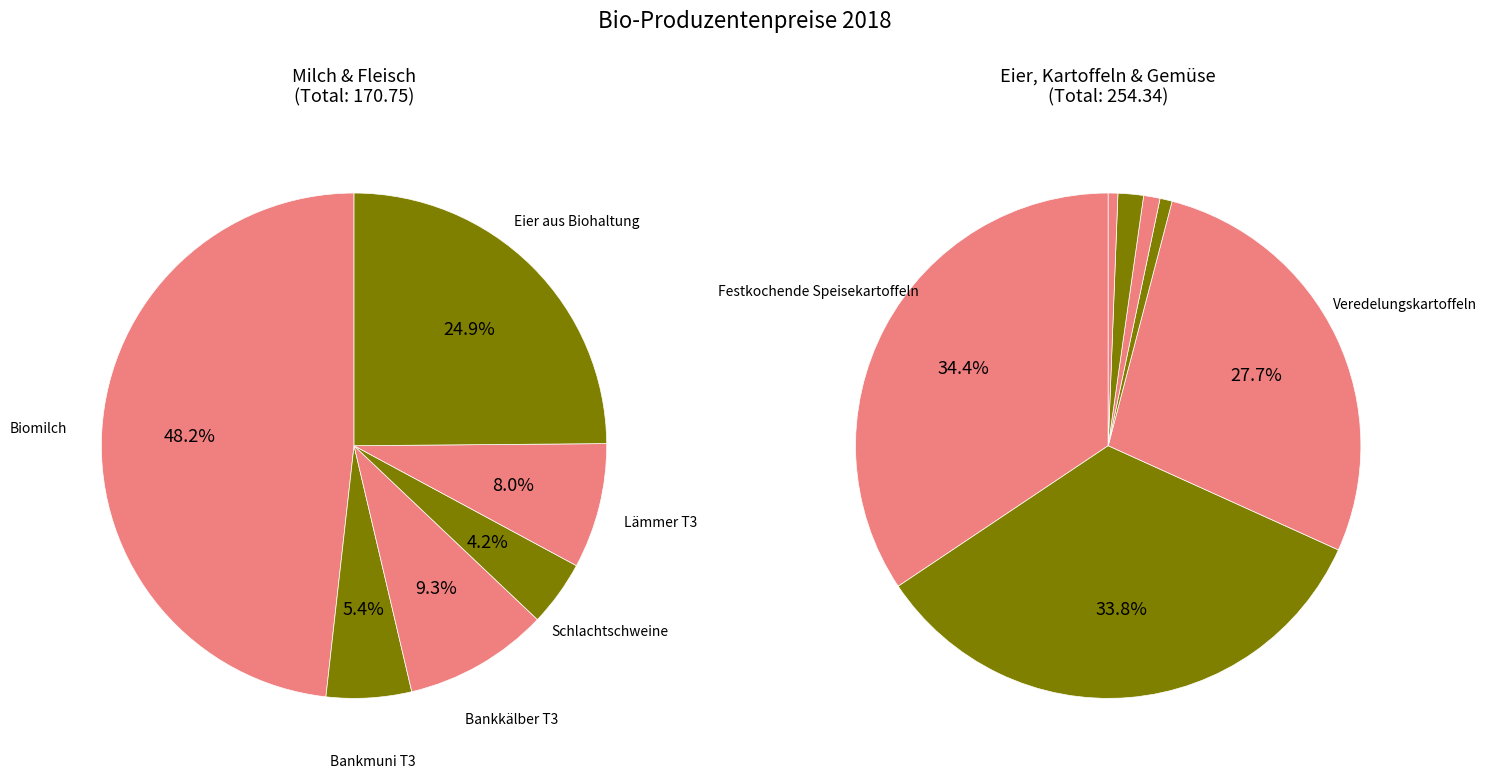

What is the ratio of the value at Bankmuni T3 to the value at Kopfsalat?

6.0